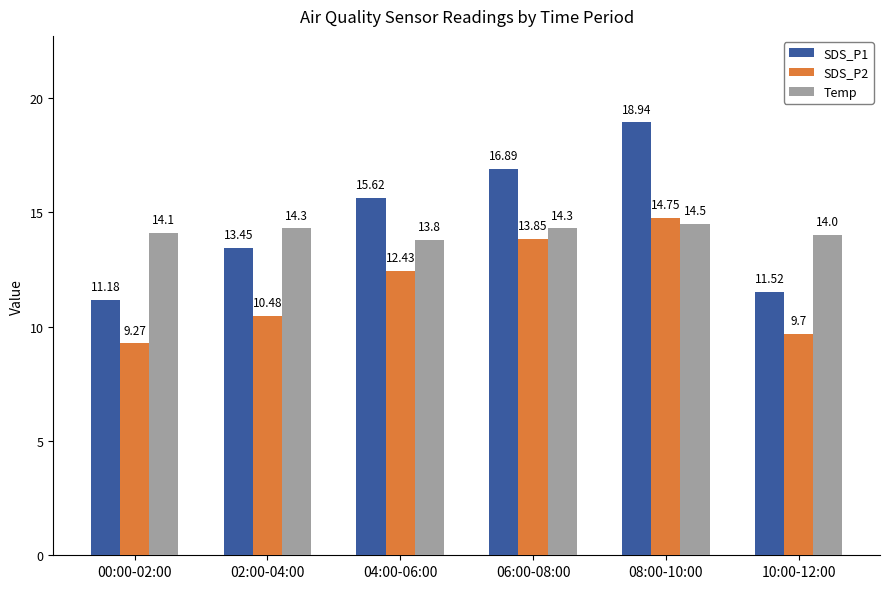

What value does the SDS_P1 series have at 00:00-02:00?

11.2